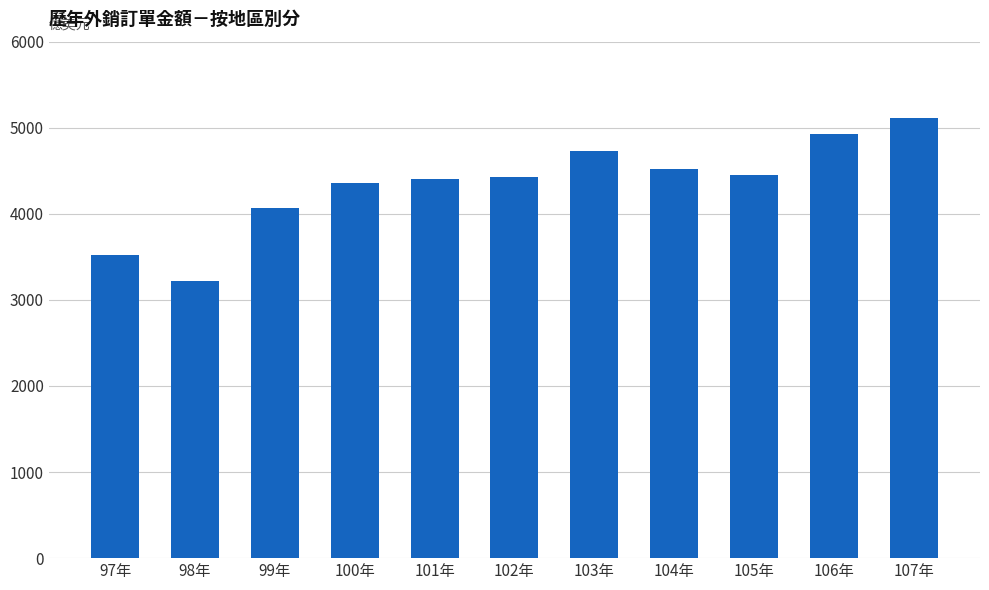

What is the maximum value shown in the chart?

5118.2